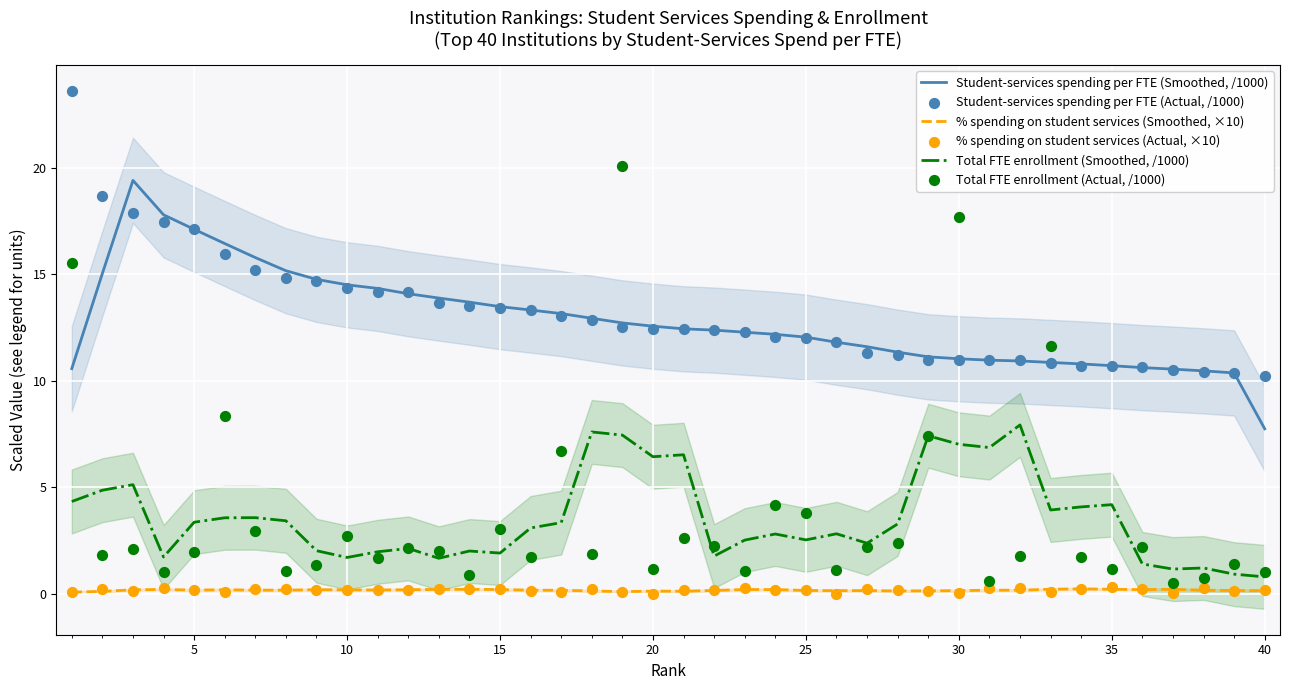

True or false: Student-services spending per FTE (Smoothed, /1000) and Total FTE enrollment (Smoothed, /1000) intersect in this chart.

False